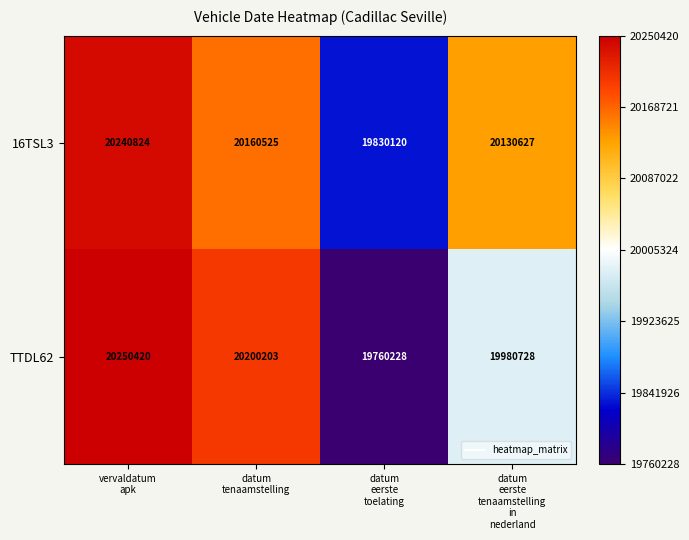

What is the difference between the maximum and minimum values in the TTDL62 series?

490192